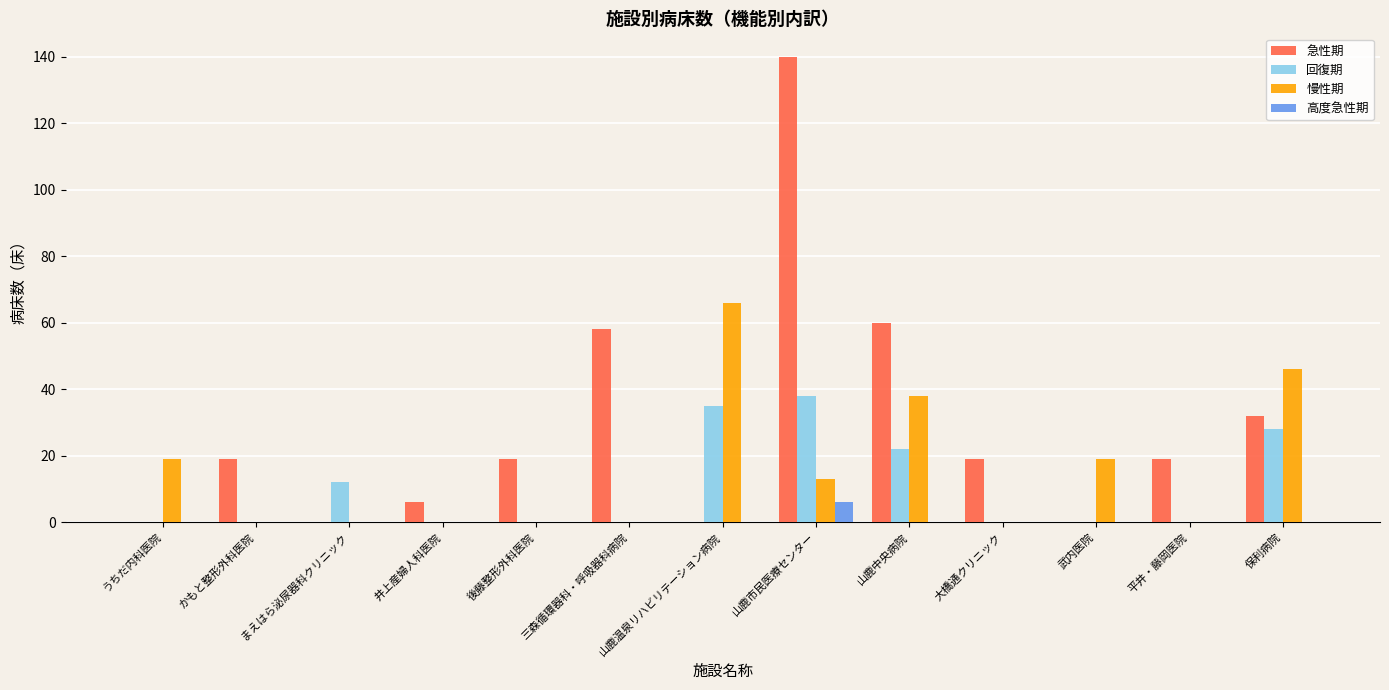

True or false: 慢性期 has a value of 34 at 武内医院.

False